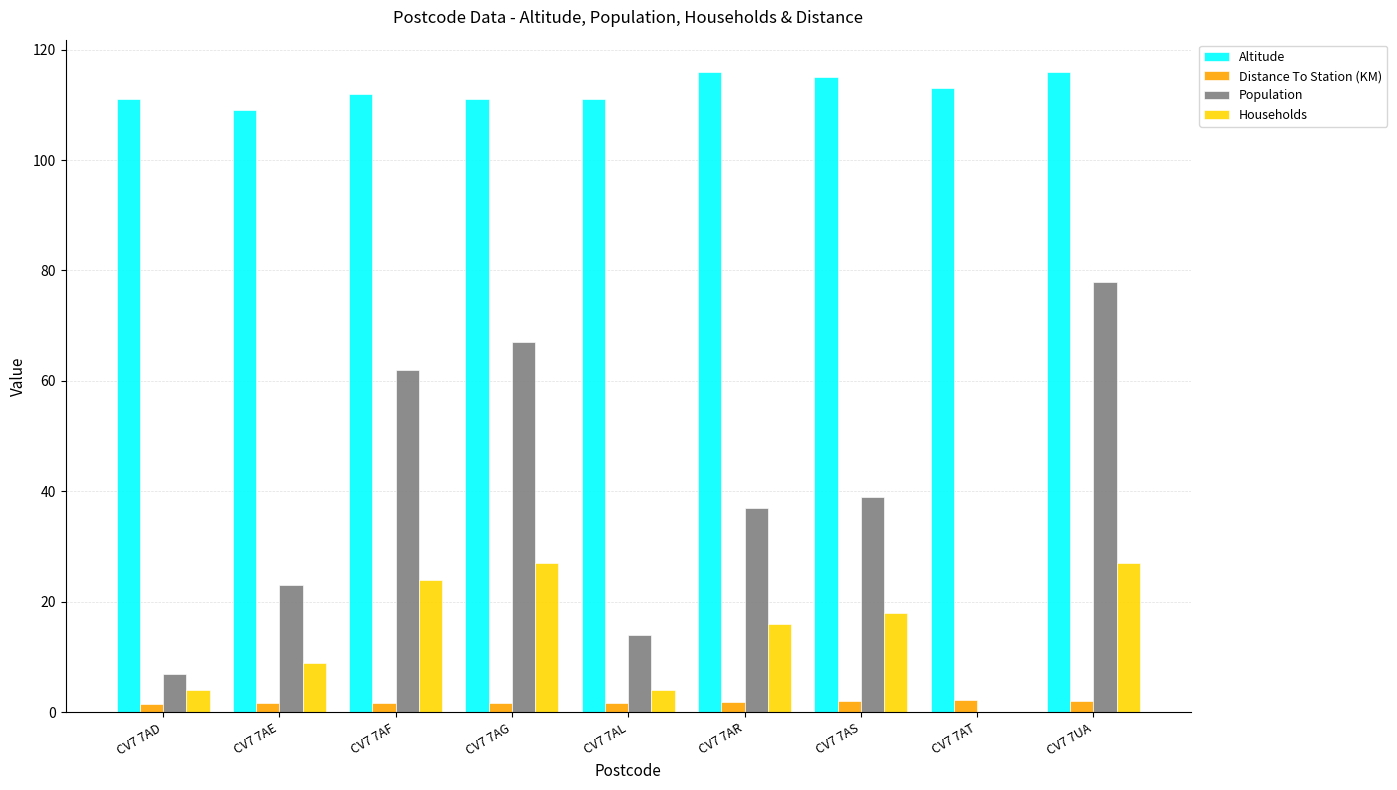

Which series changed the most between CV7 7AG and CV7 7UA?

Population